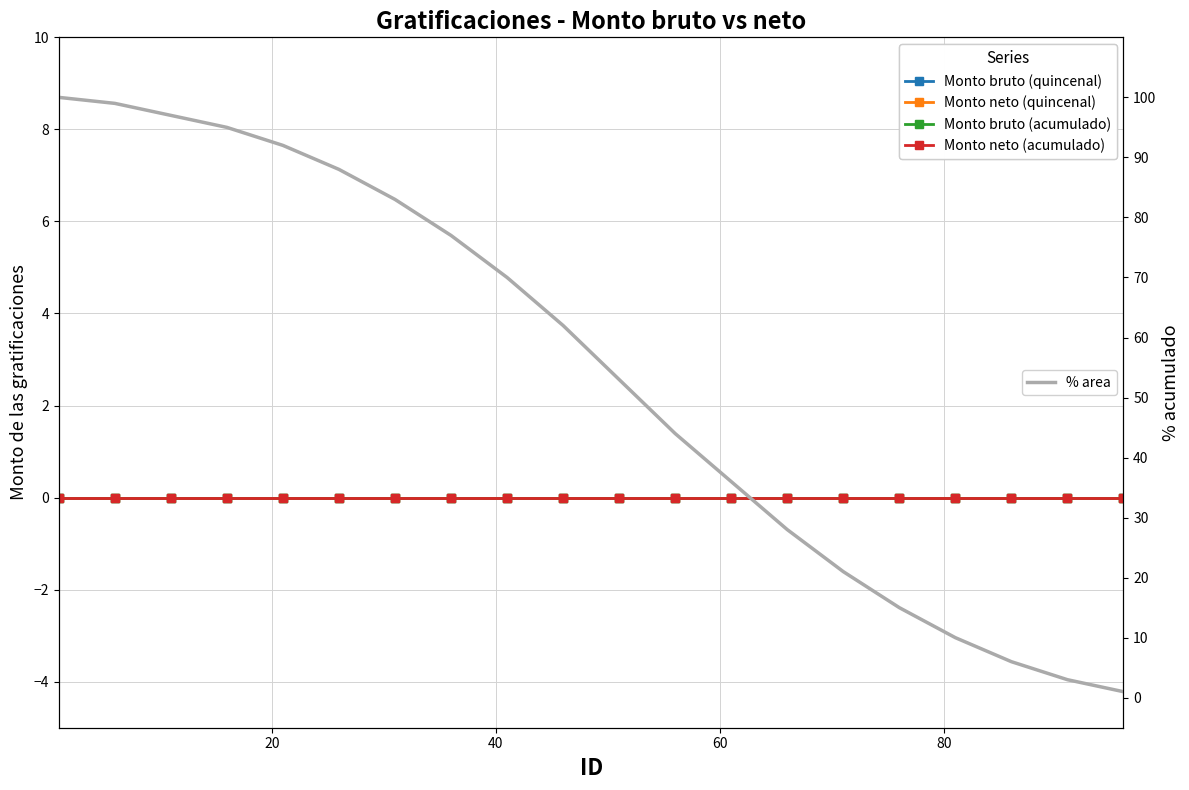

At how many categories does at least one series exceed 30?

13